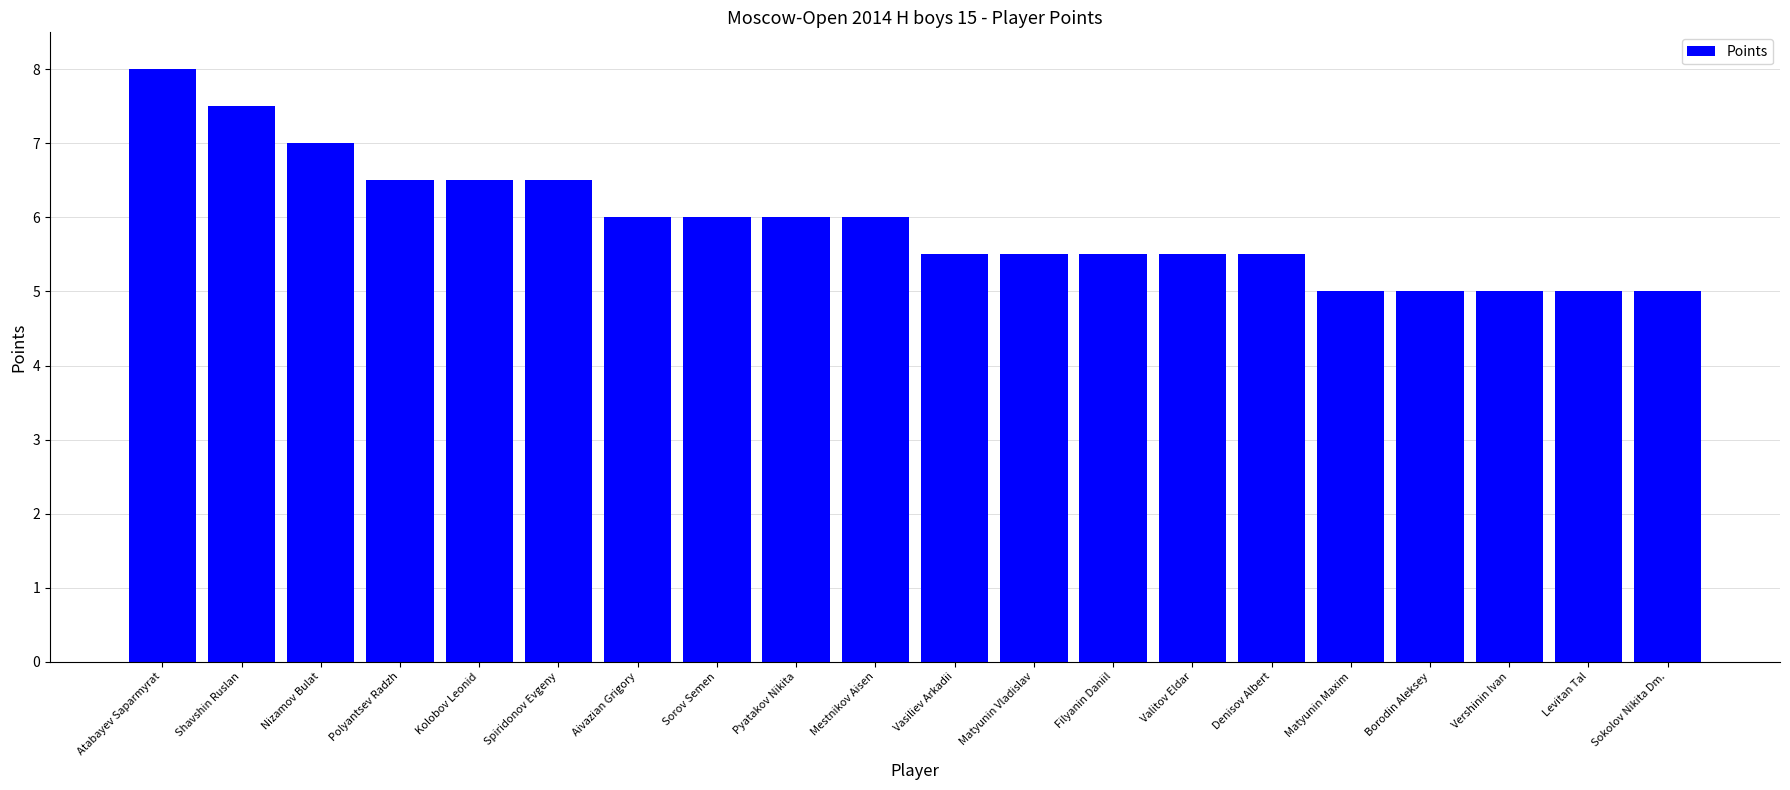

What is the maximum value shown in the chart?

8.0